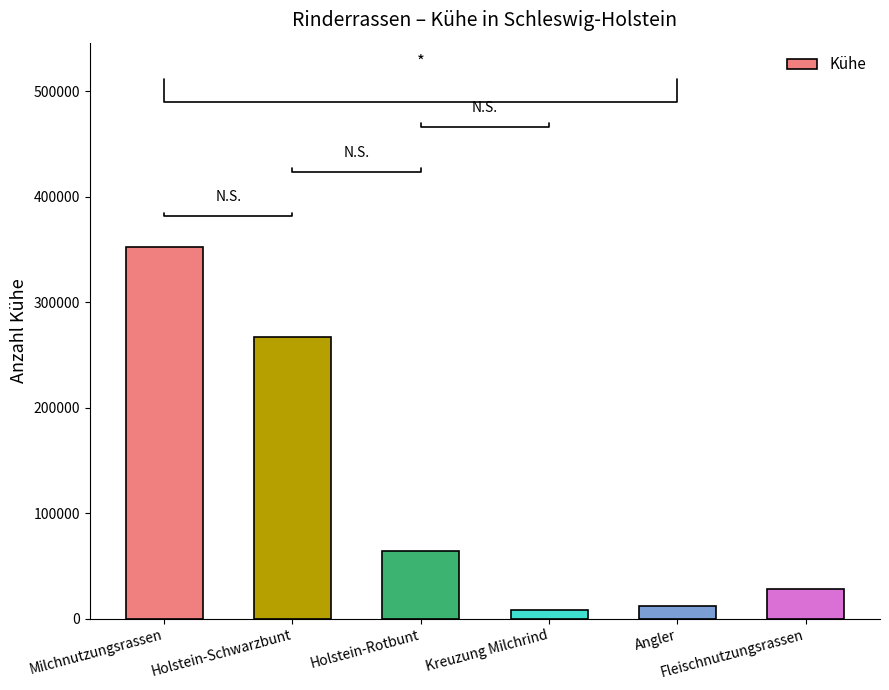

The chart shows a value of 136228 at Holstein-Schwarzbunt. True or false?

False